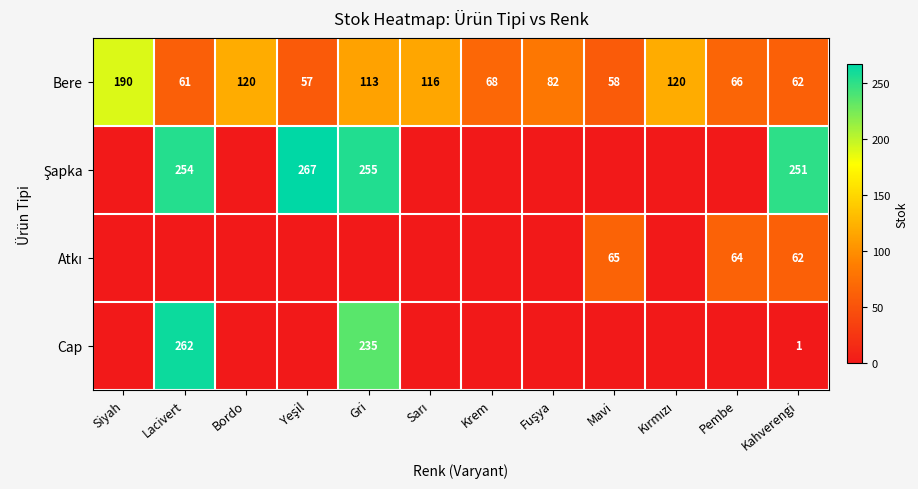

Count the number of categories in the chart.

12